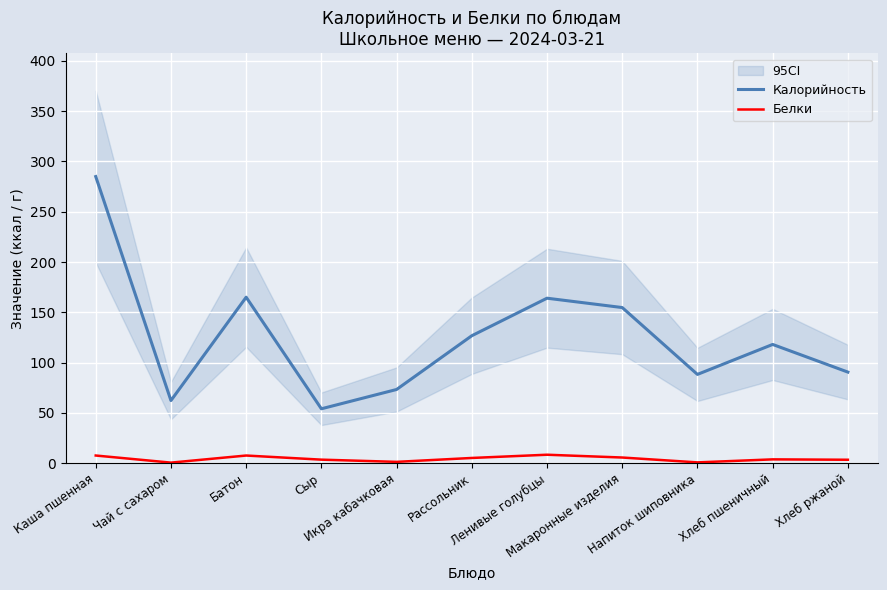

What is the difference between the Белки values at Каша пшенная and Рассольник?

2.4